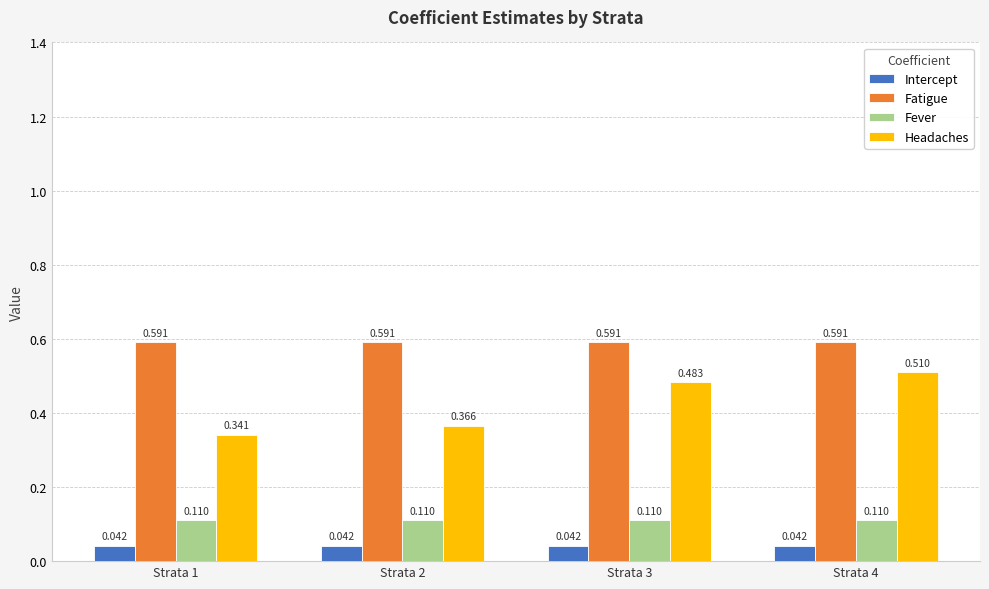

What are all the series names shown in the legend?

Intercept, Fatigue, Fever, Headaches